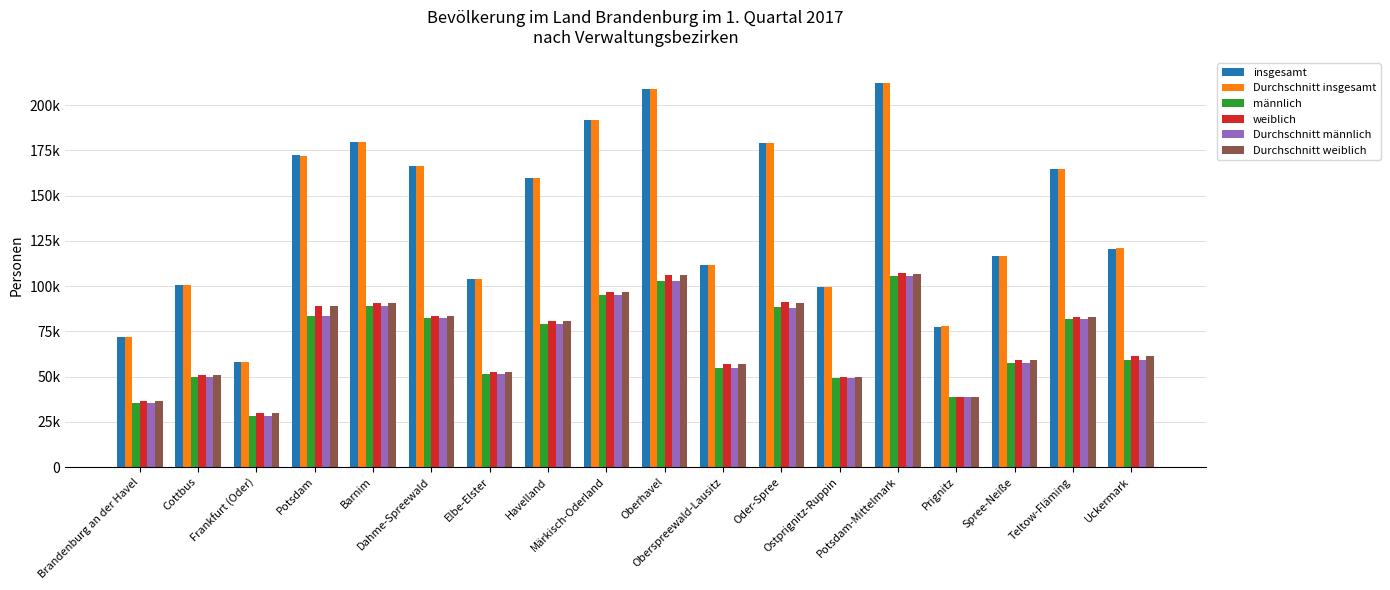

What is the difference between the weiblich values at Brandenburg an der Havel and Havelland?

44466